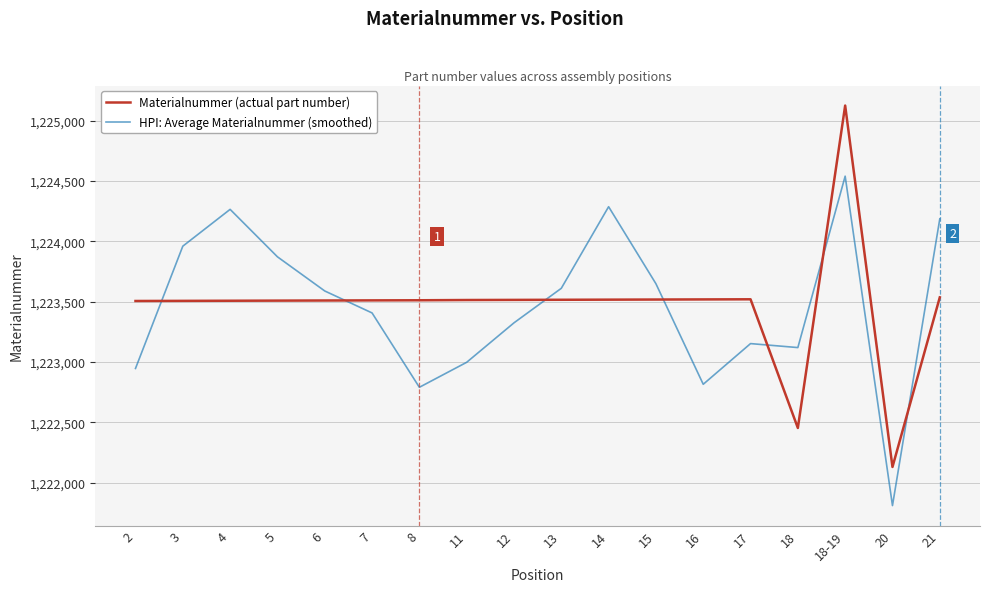

What is the label of the 12th point from the left?

15